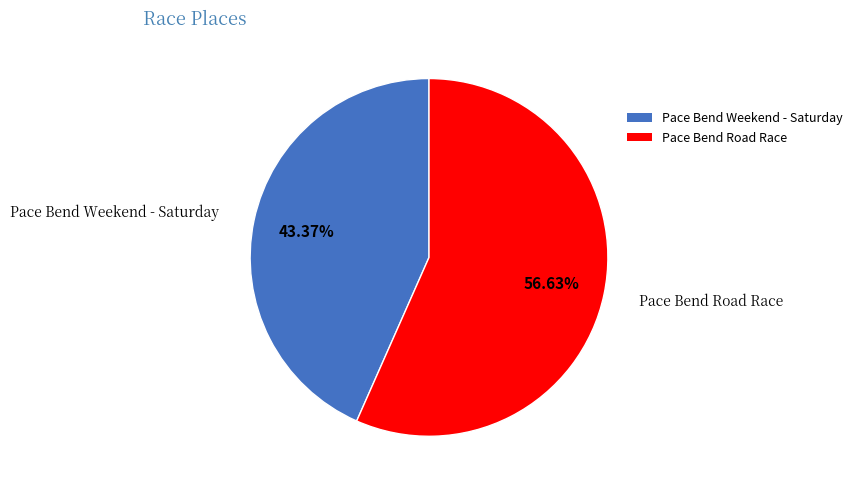

Which category has the biggest portion of the pie?

Pace Bend Road Race